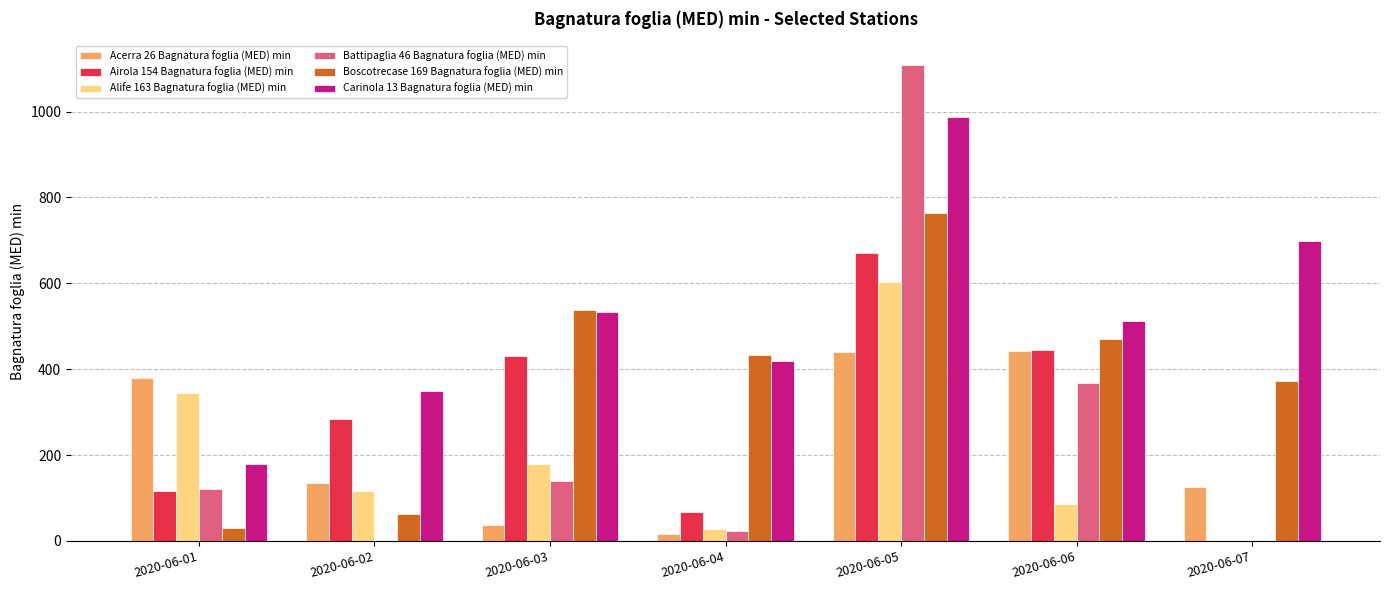

The Carinola 13 Bagnatura foglia (MED) min series shows 1111.8 at 2020-06-07. True or false?

False